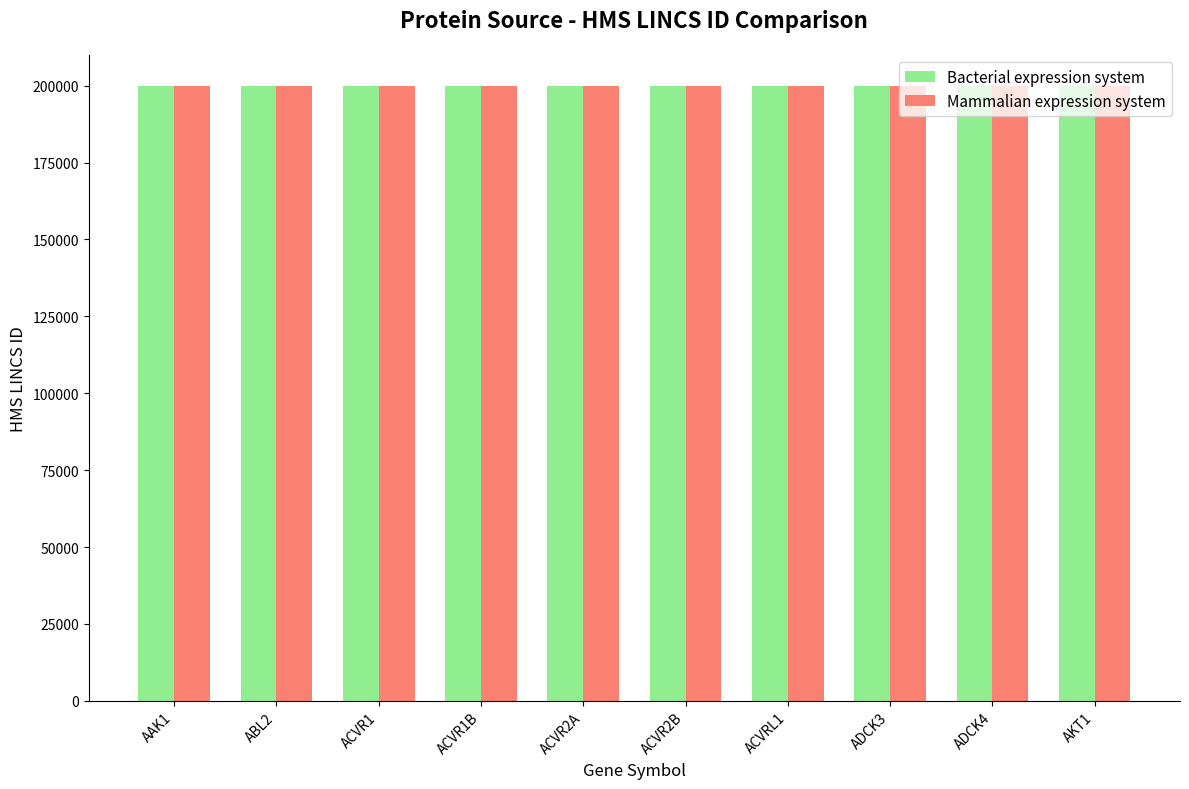

Are the bars horizontal?

No